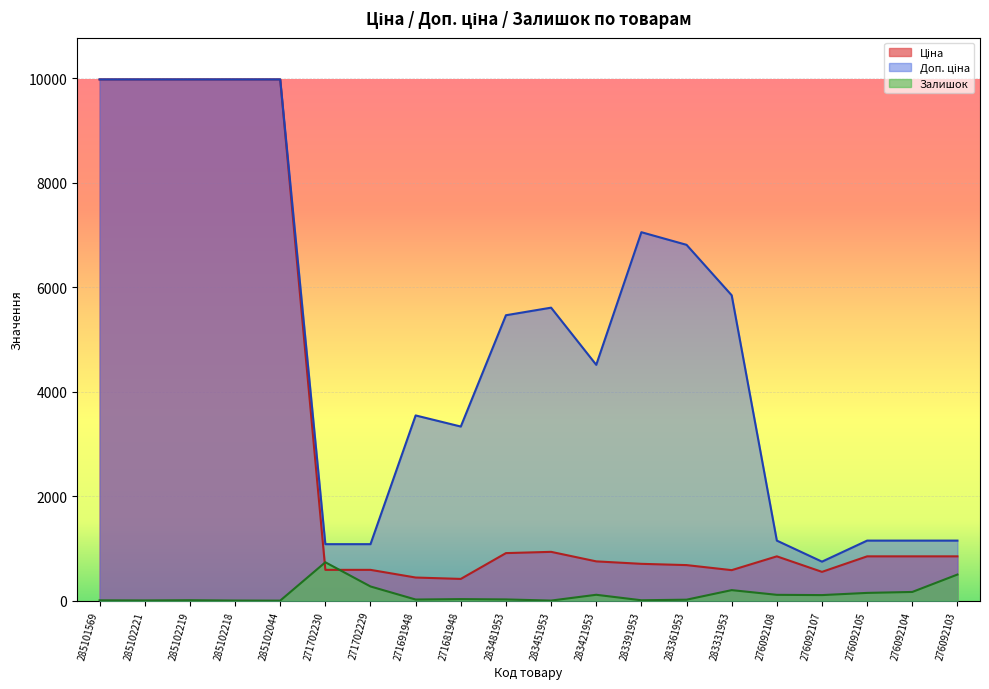

What is the total value across all series at 276092105?

2147.2